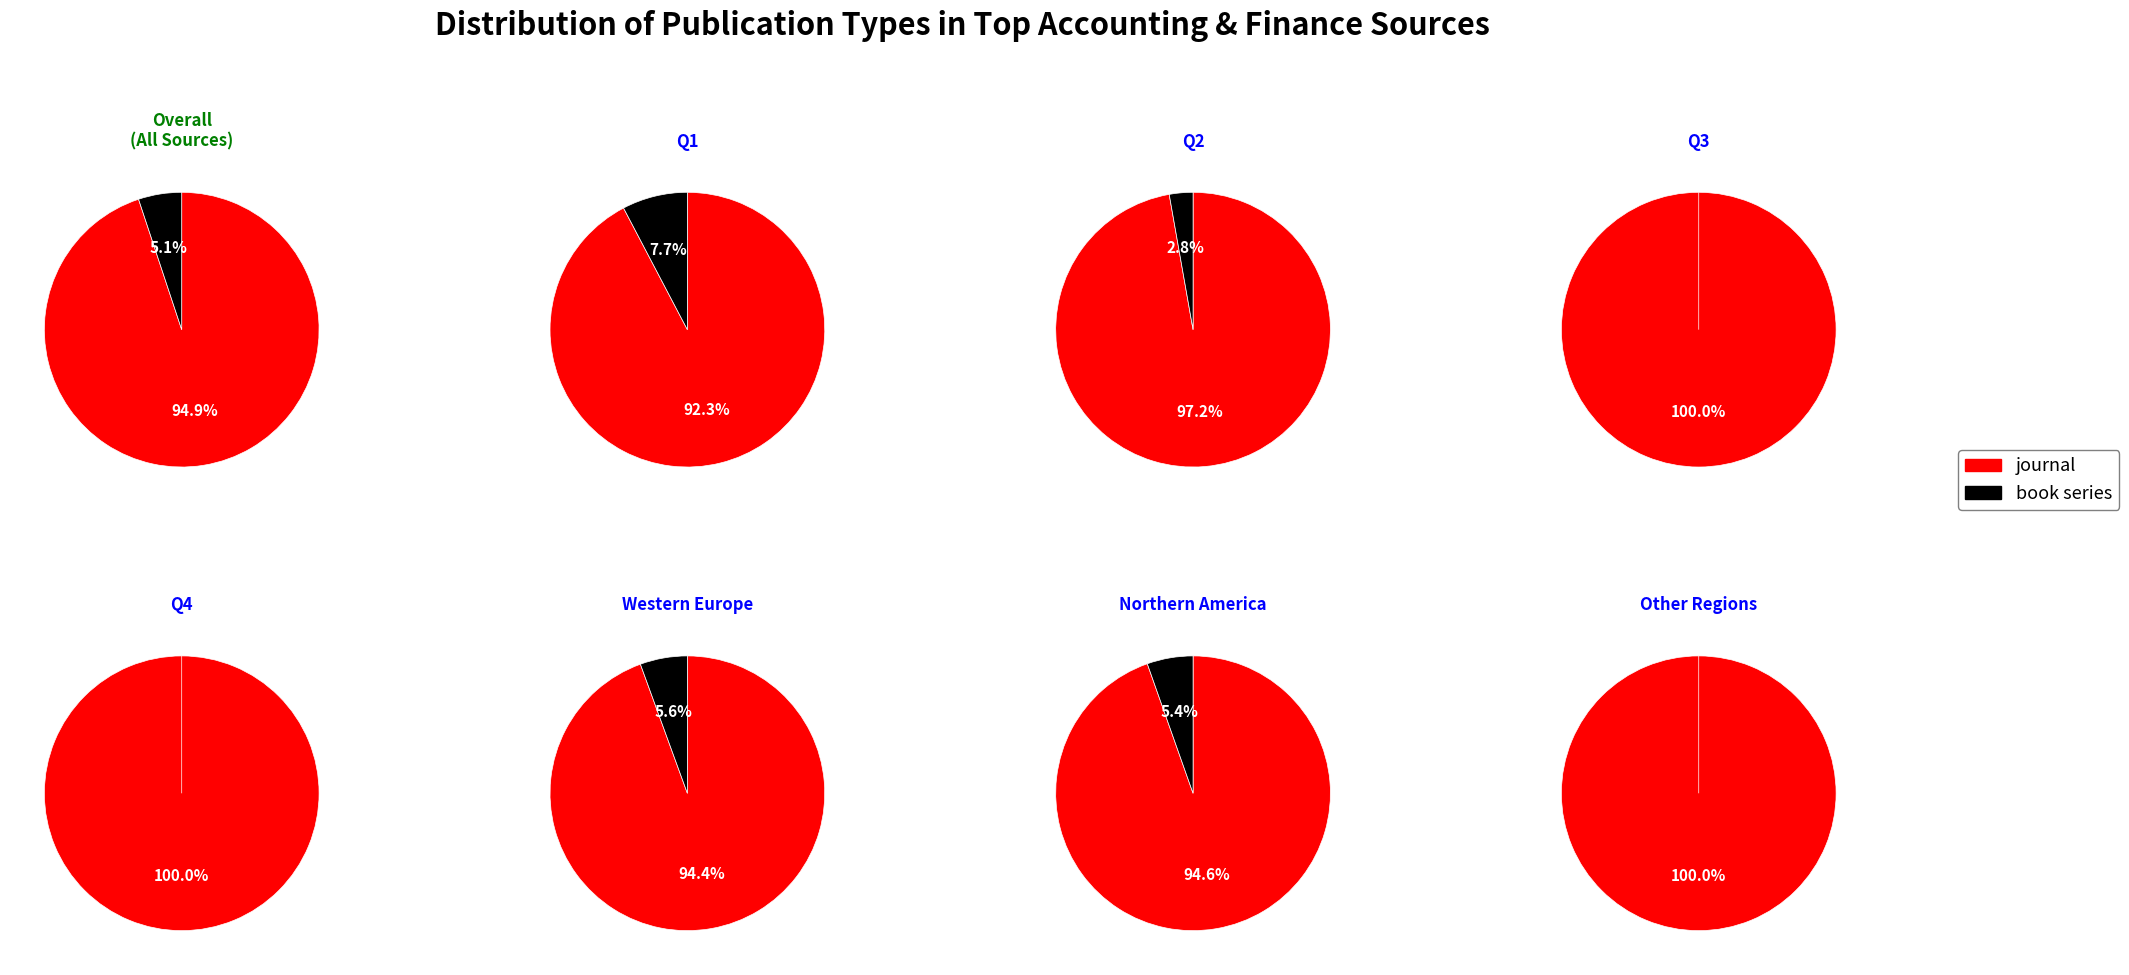

To the nearest percent, what is the difference between the largest and smallest slice percentages?

90%